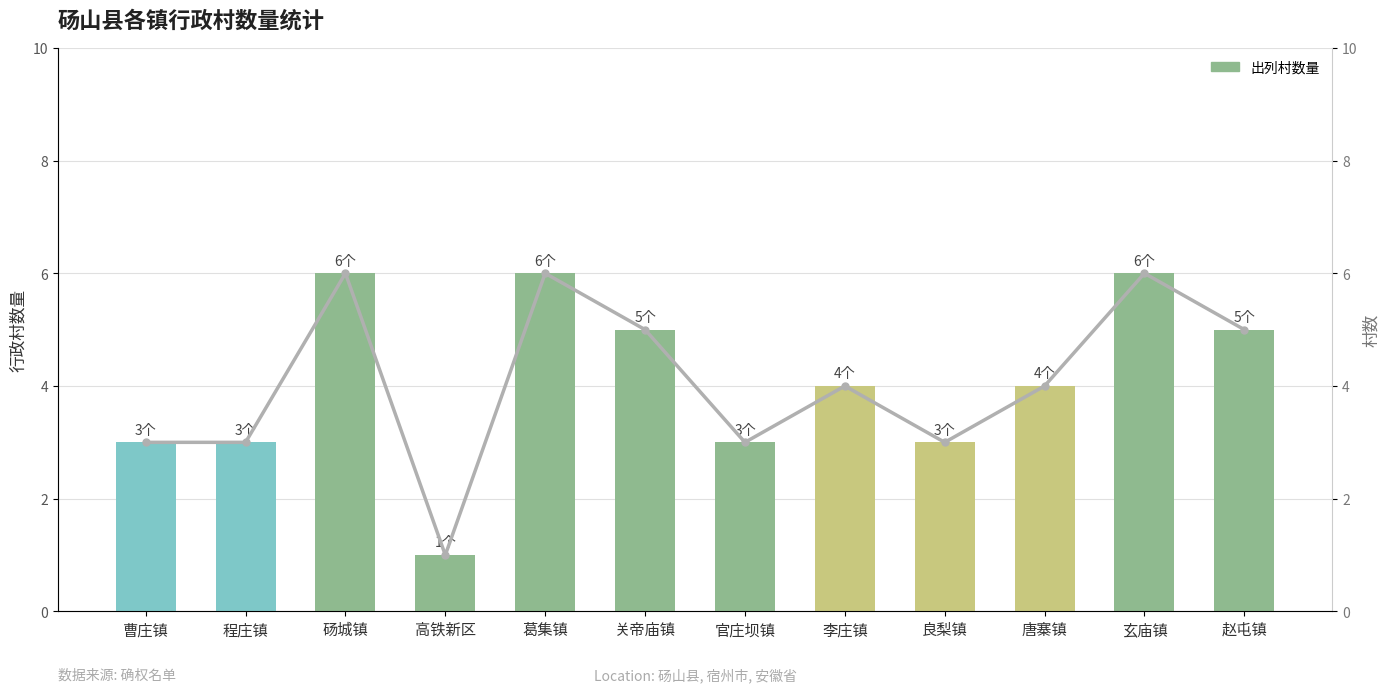

What is the difference between the maximum and minimum values in the 趋势线 series?

5